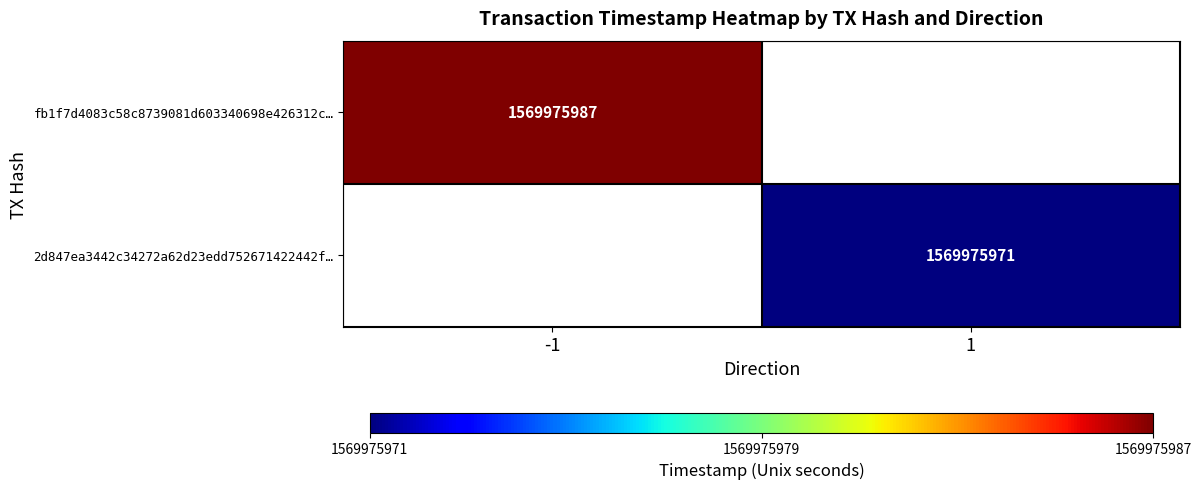

Which series has the largest total across all categories?

fb1f7d4083c58c8739081d603340698e426312c